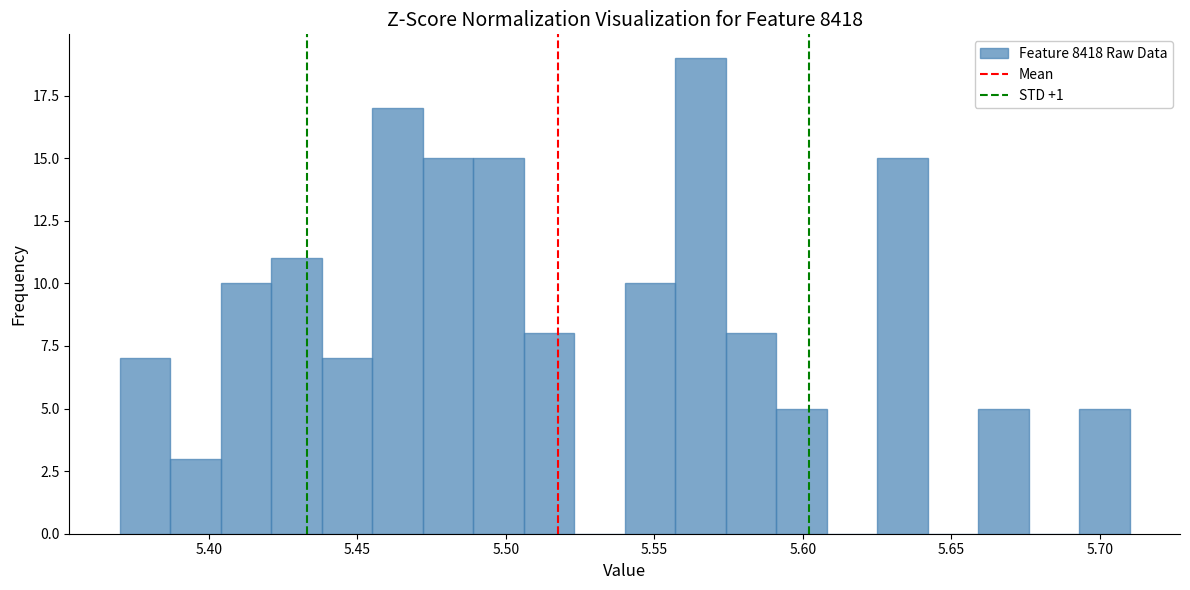

Read against the x-axis, roughly where is the centre of the tallest bar?

5.565